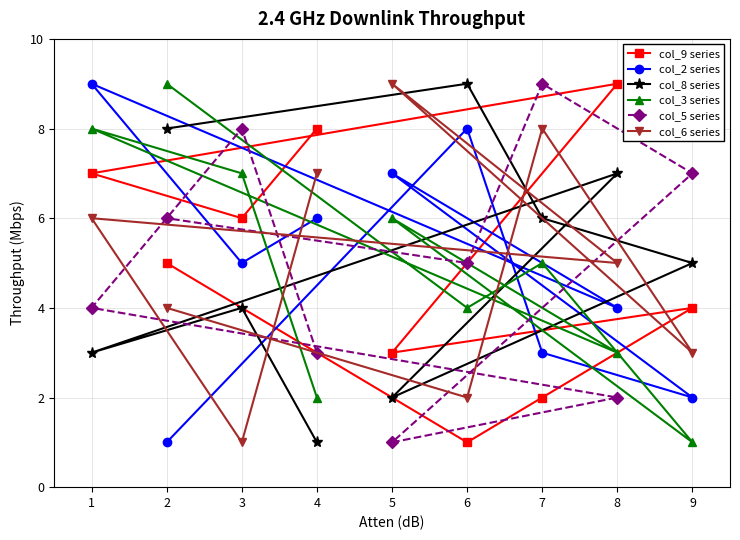

What is the lowest value of the col_6 series series?

1